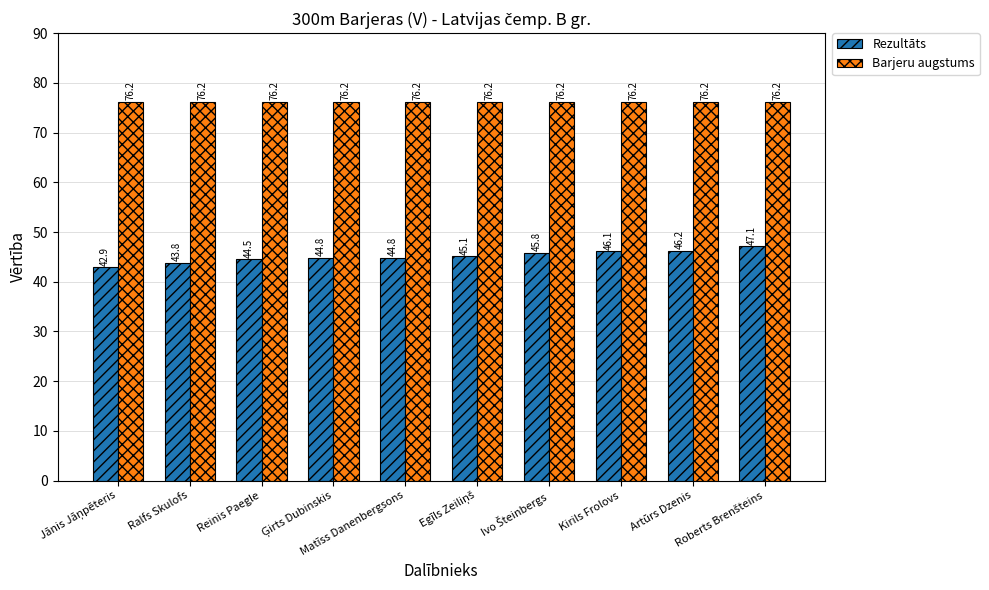

Are the bars grouped side by side (vs. stacked)?

Yes